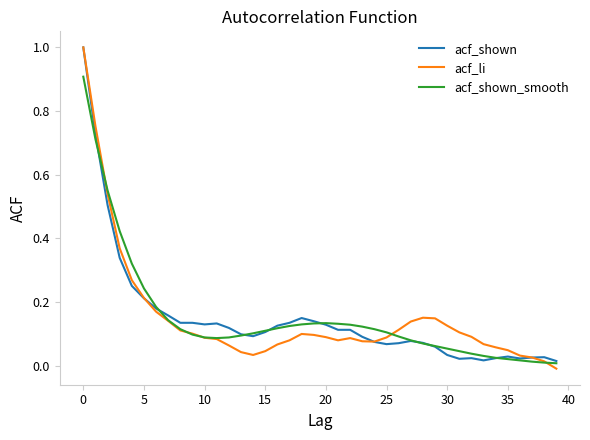

What is the greatest value displayed?

1.0